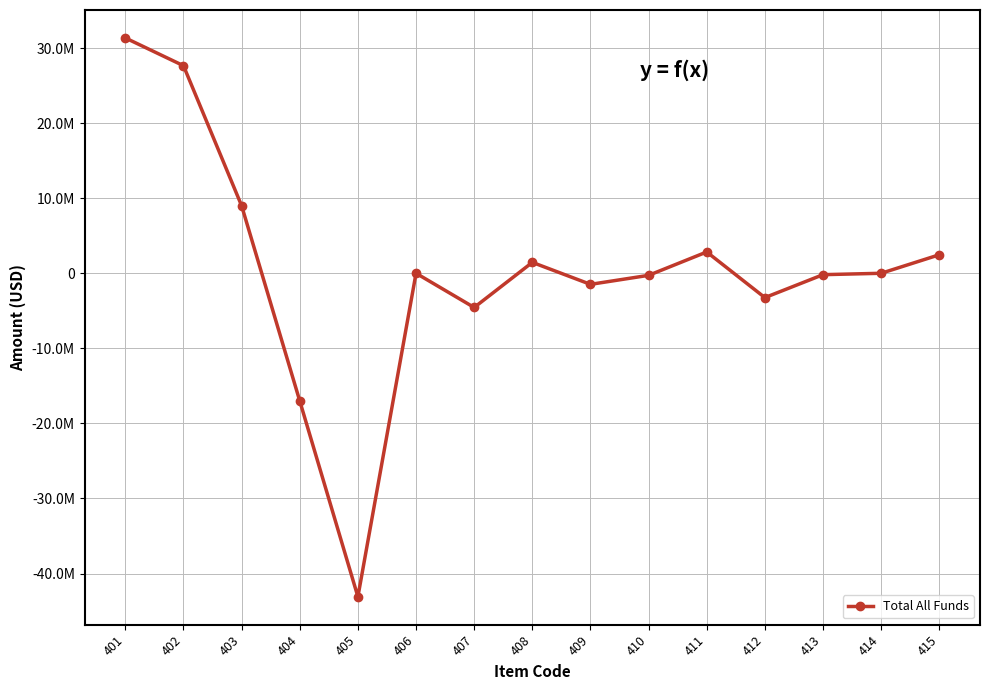

List the labels in order of value, largest first.

401, 402, 403, 411, 415, 408, 406, 414, 413, 410, 409, 412, 407, 404, 405